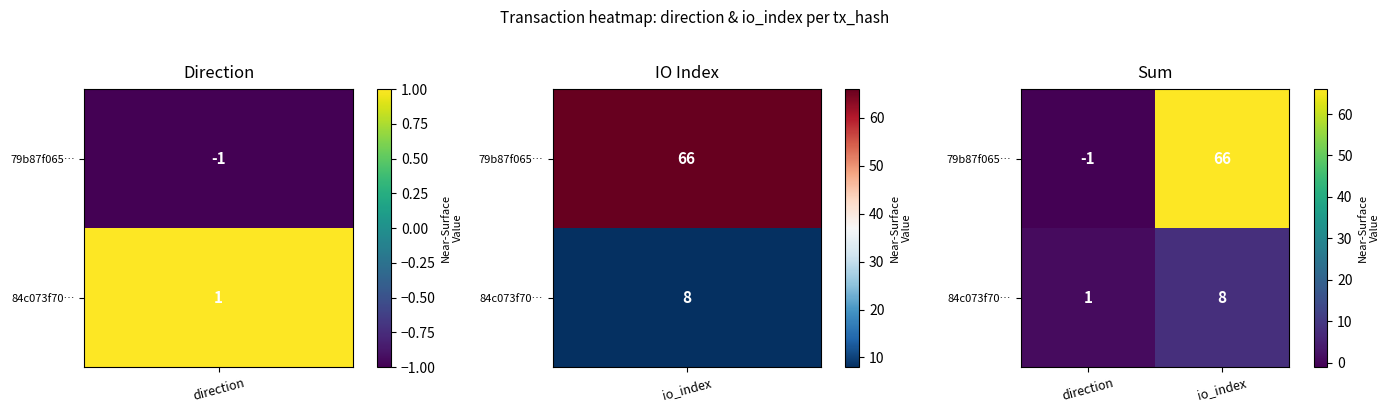

Which category has the highest value in the 84c073f70… series?

io_index